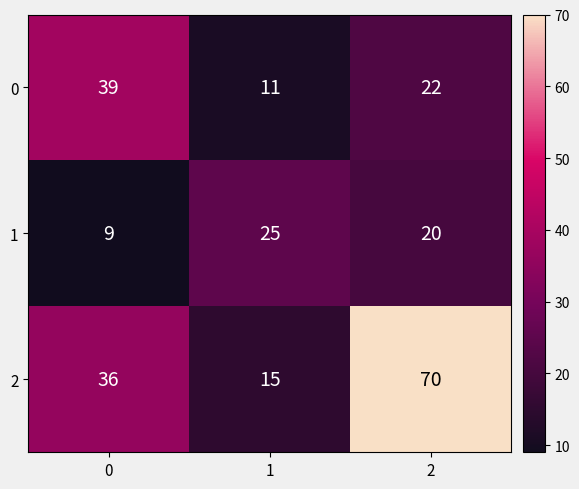

Reading left to right, transcribe all the data shown in this chart.

0: 39	11	22
1: 9	25	20
2: 36	15	70